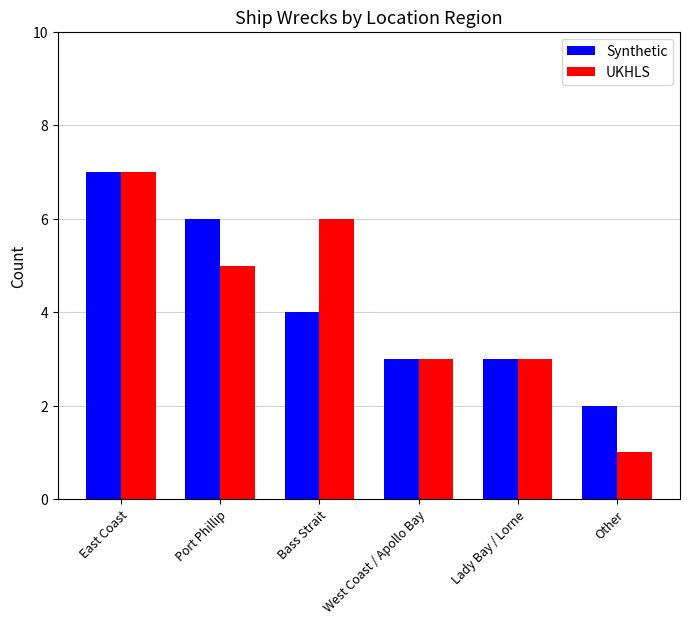

The value of UKHLS at Lady Bay / Lorne is 3. True or false?

True